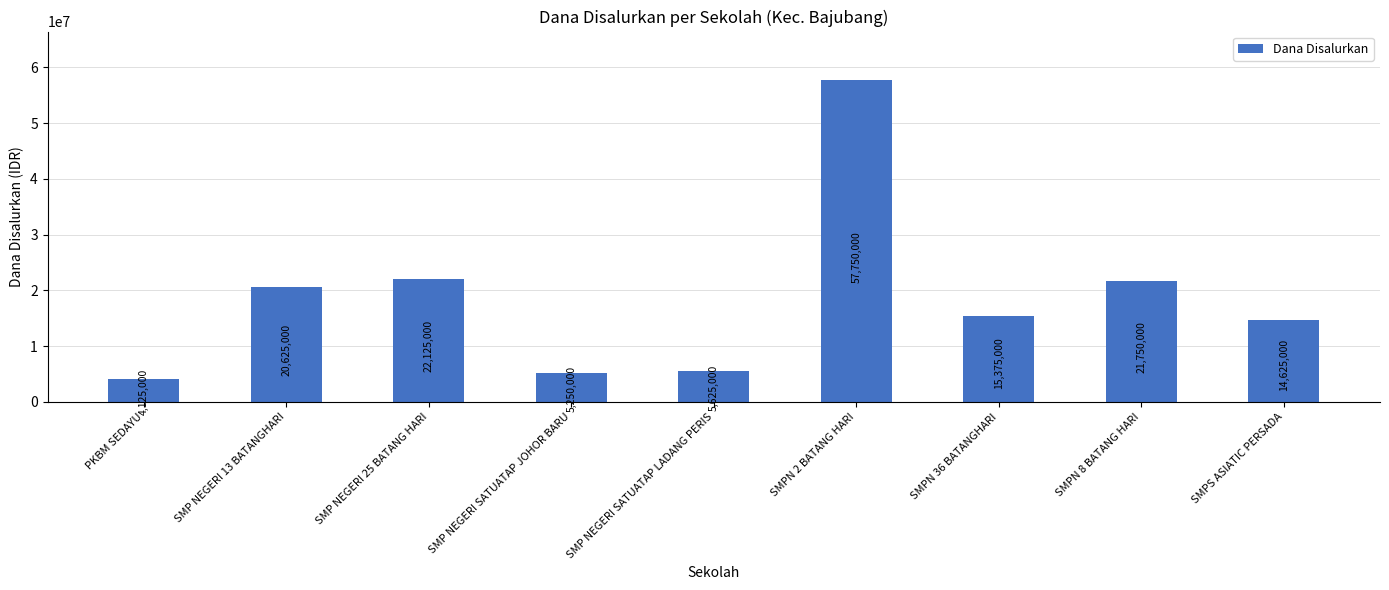

How many bars are there in total?

9